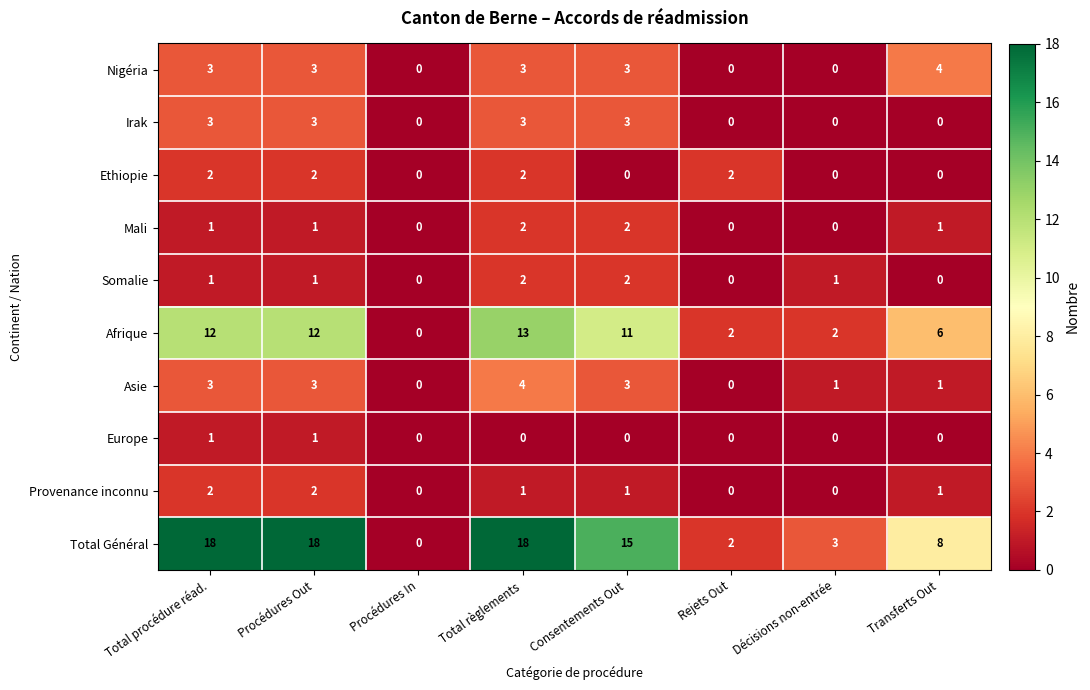

What is the spread (max minus min) of values at Décisions non-entrée?

3